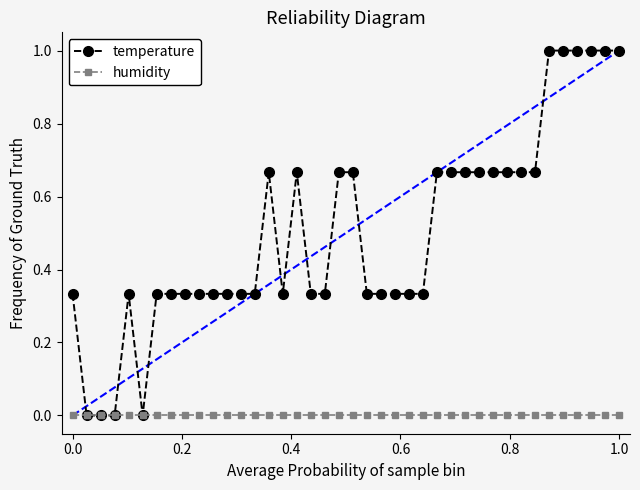

What is the maximum value shown in the chart?

1.0